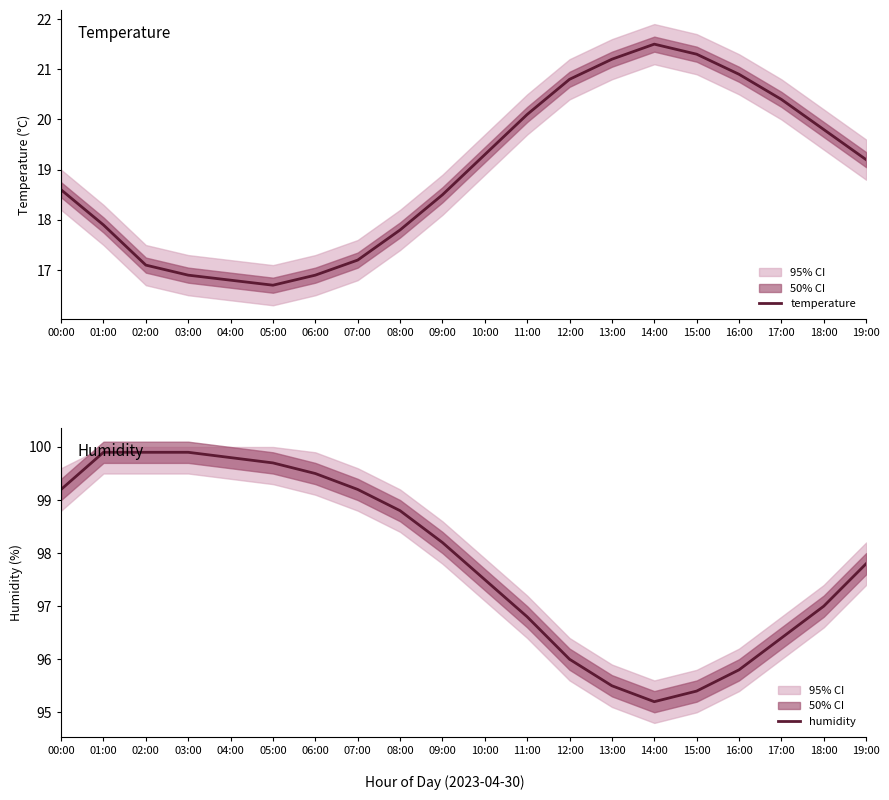

At which label does temperature reach its peak?

14:00